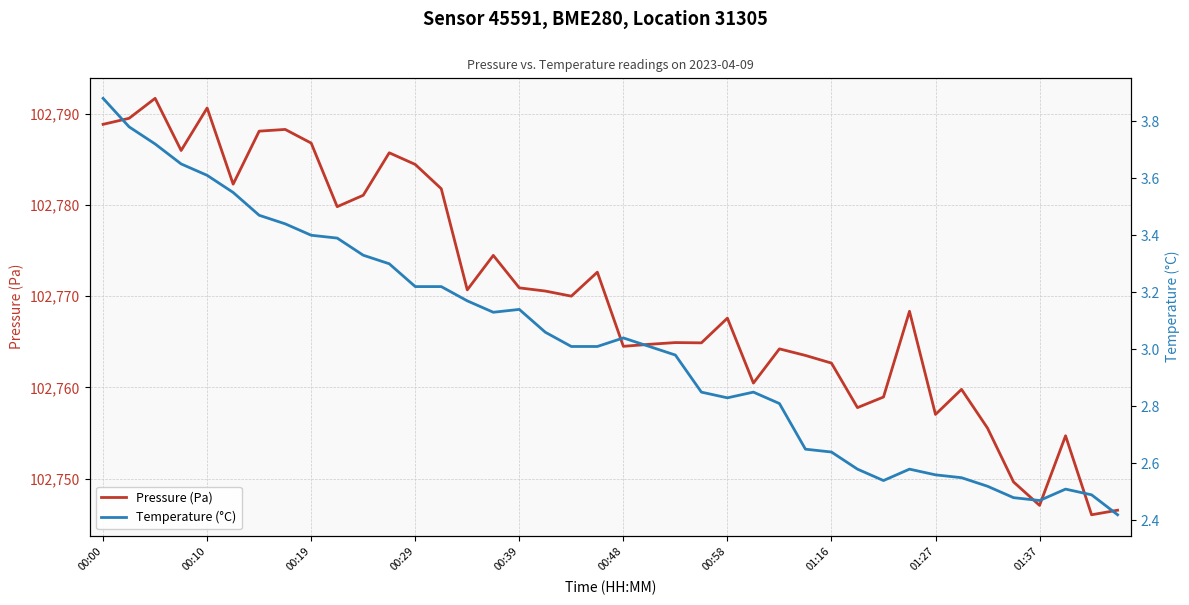

At which category does Temperature (°C) reach its first local valley?

15